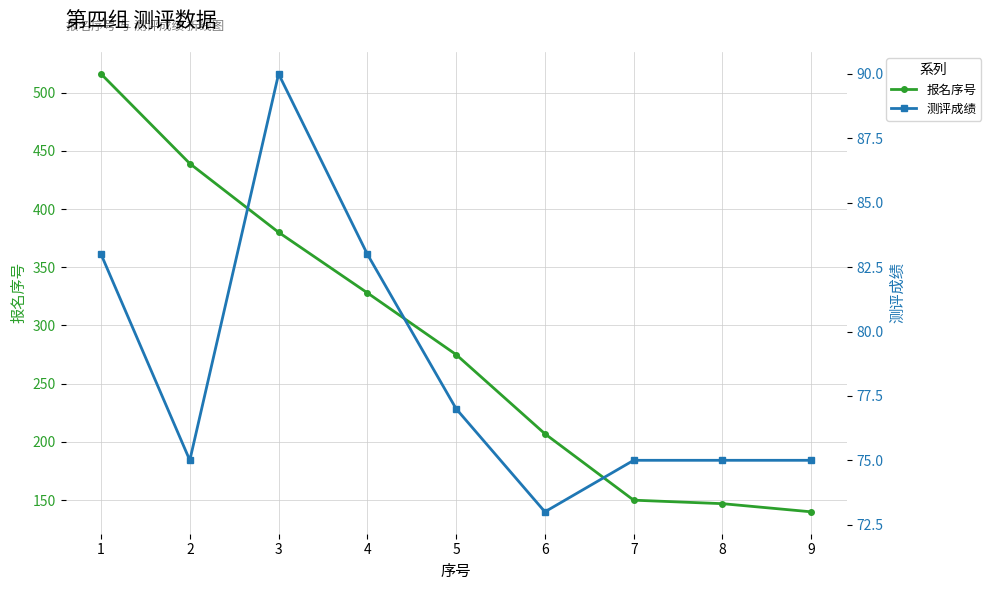

Which category has the highest value in the 报名序号 series?

1